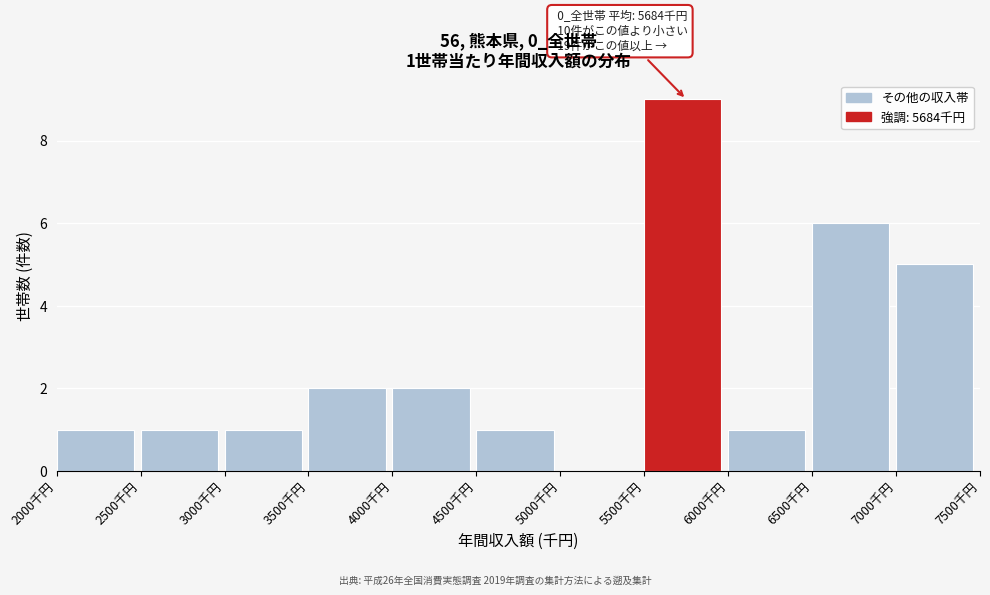

Which range on the x-axis has the tallest bar?

5500 to 6000